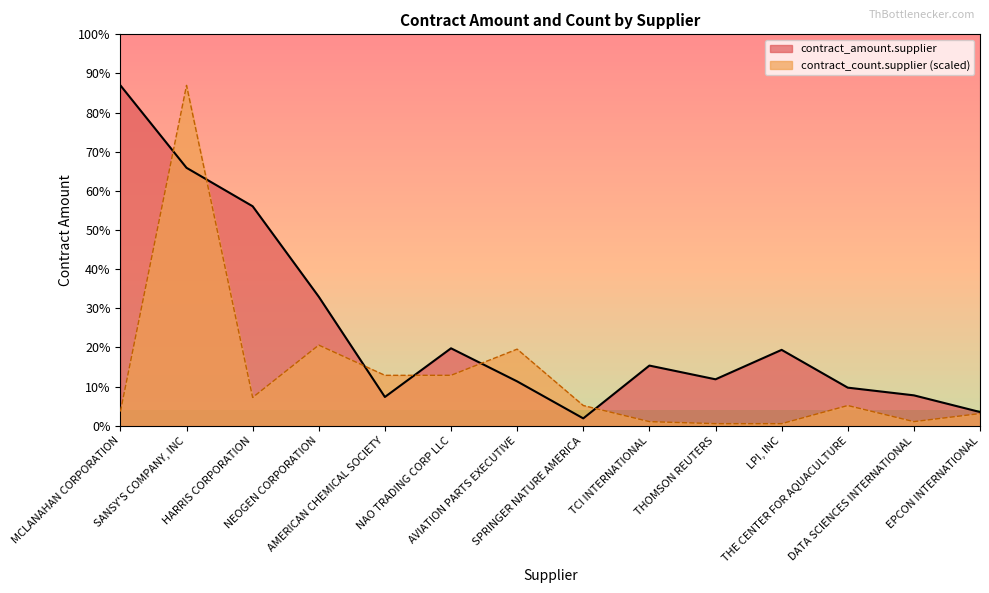

Does the chart display data point markers on the line(s)?

No